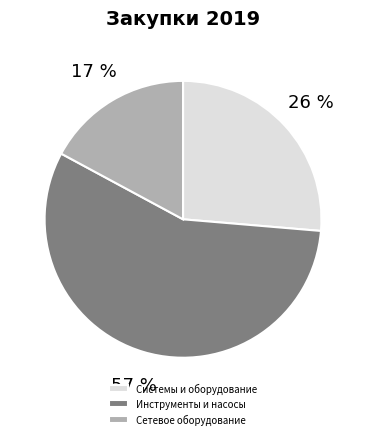

Do Инструменты и насосы and Системы и оборудование together represent more than half of the pie?

Yes